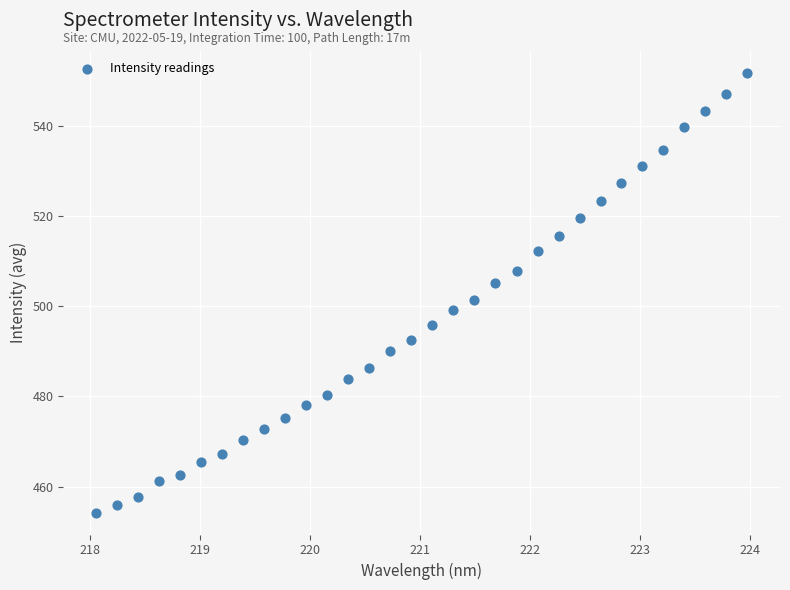

What is the range of Y values (max minus min)?

97.4